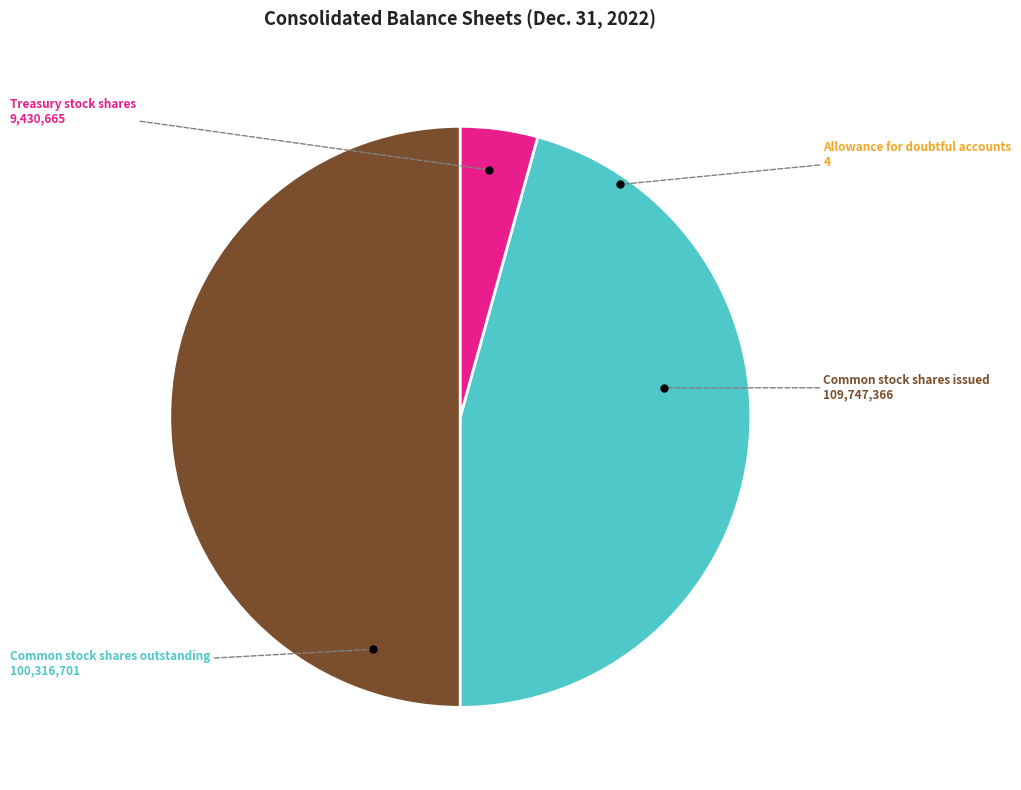

Is it true that Common stock shares outstanding is 56% of the pie?

False